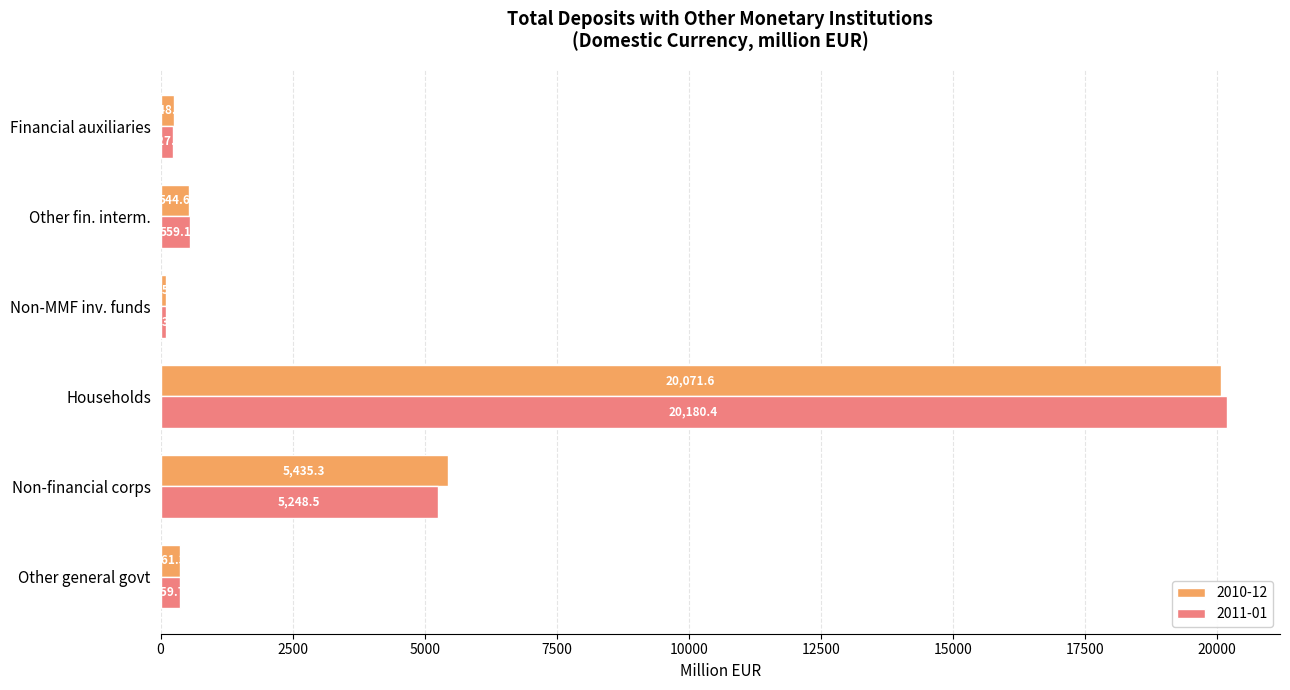

What is the approximate value of 2011-01 at Other fin. interm.?

559.1